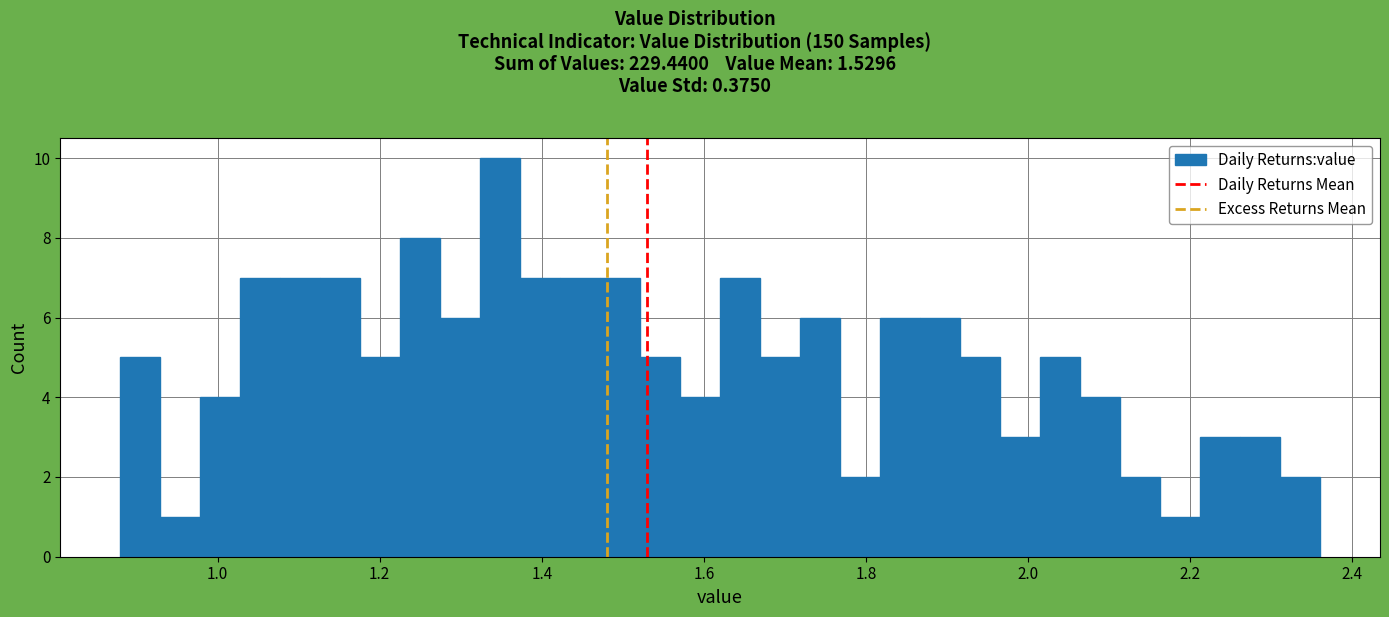

Around what value on the x-axis is the tallest bar? Give the approximate position of its centre, as read against the axis.

1.34